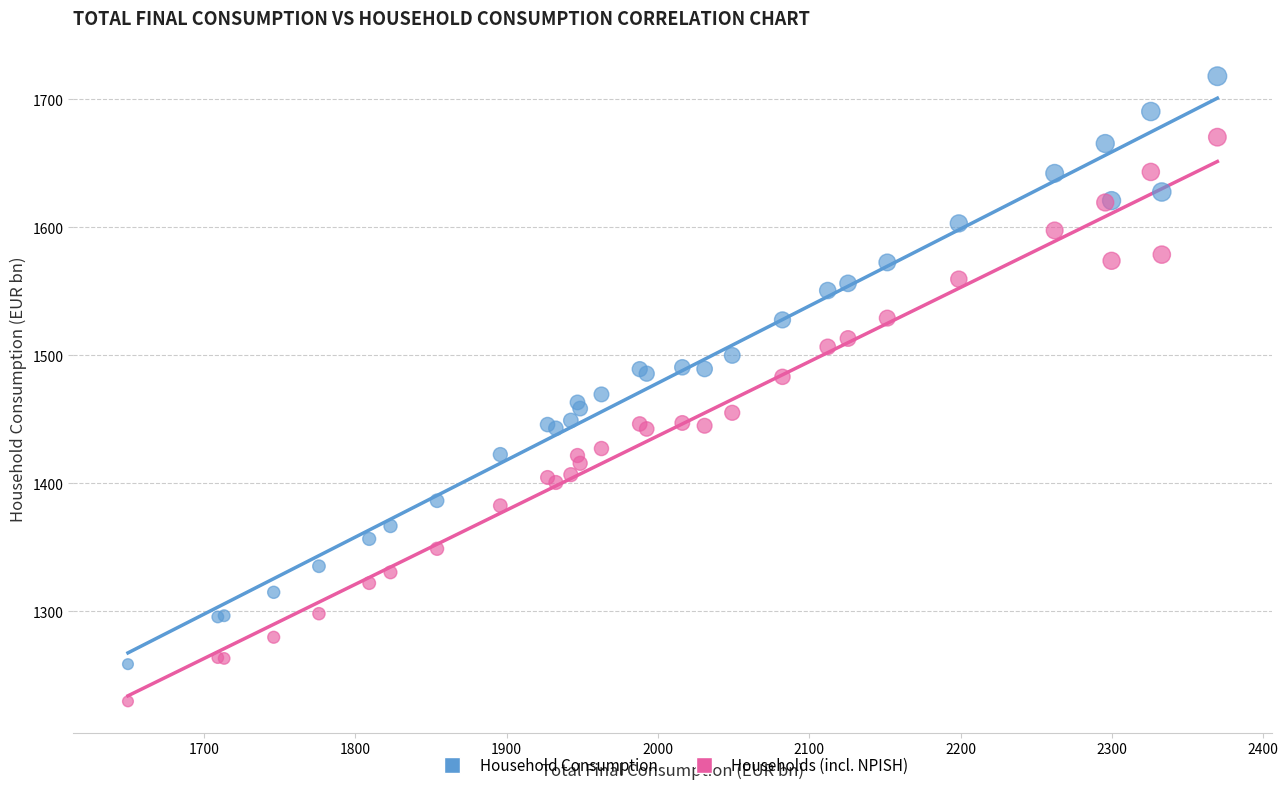

What is the X range (max minus min) for the scatter plot?

719.9